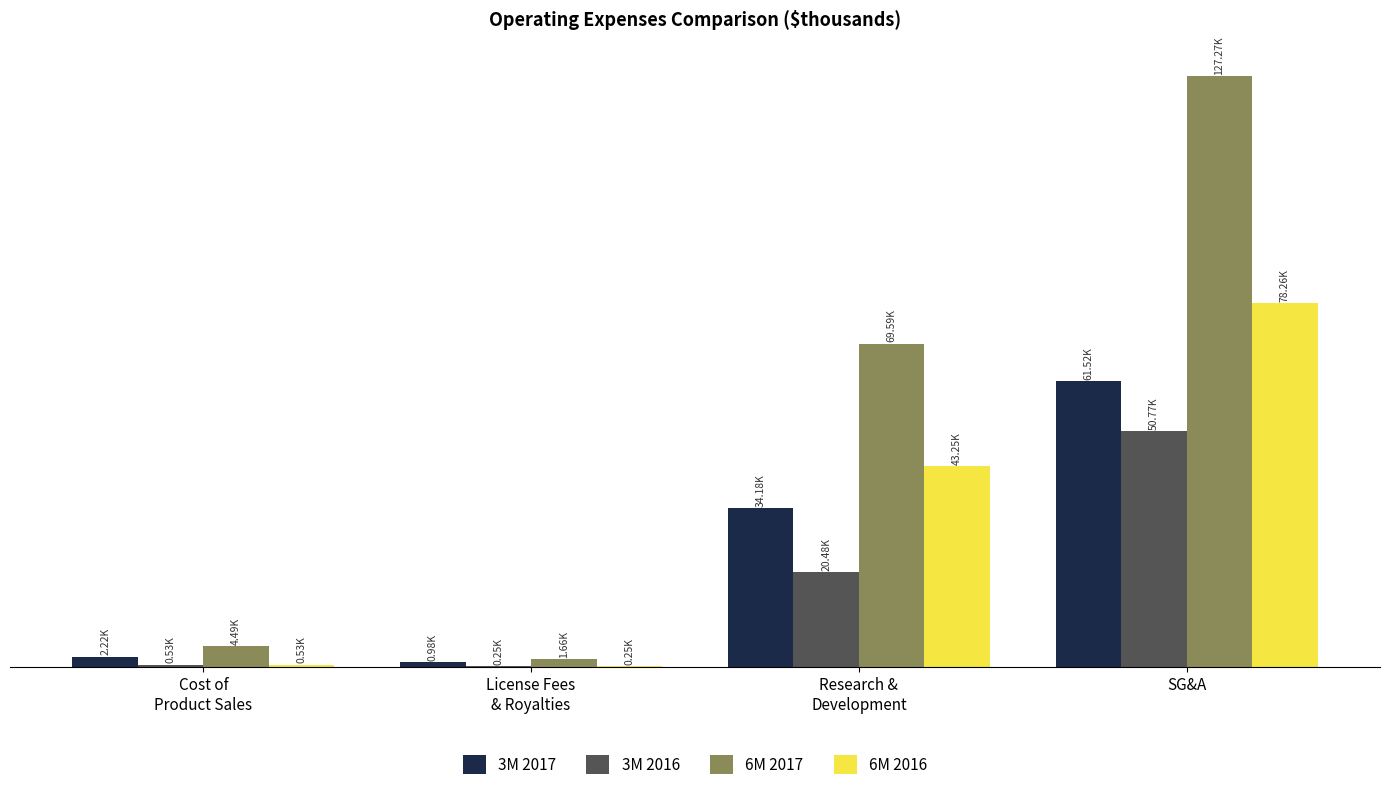

Are the bars grouped side by side (vs. stacked)?

Yes